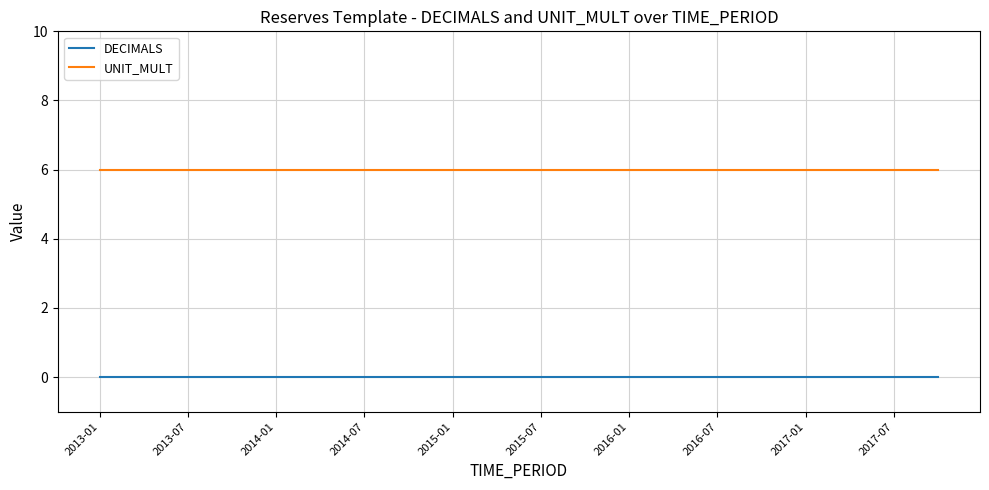

Which series has the largest total across all categories?

UNIT_MULT